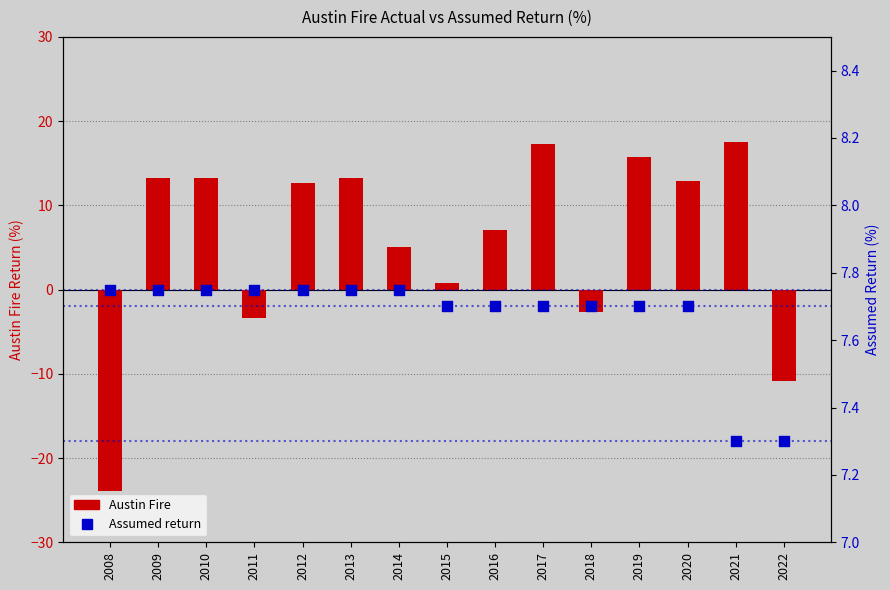

At how many categories does at least one series exceed -8?

15